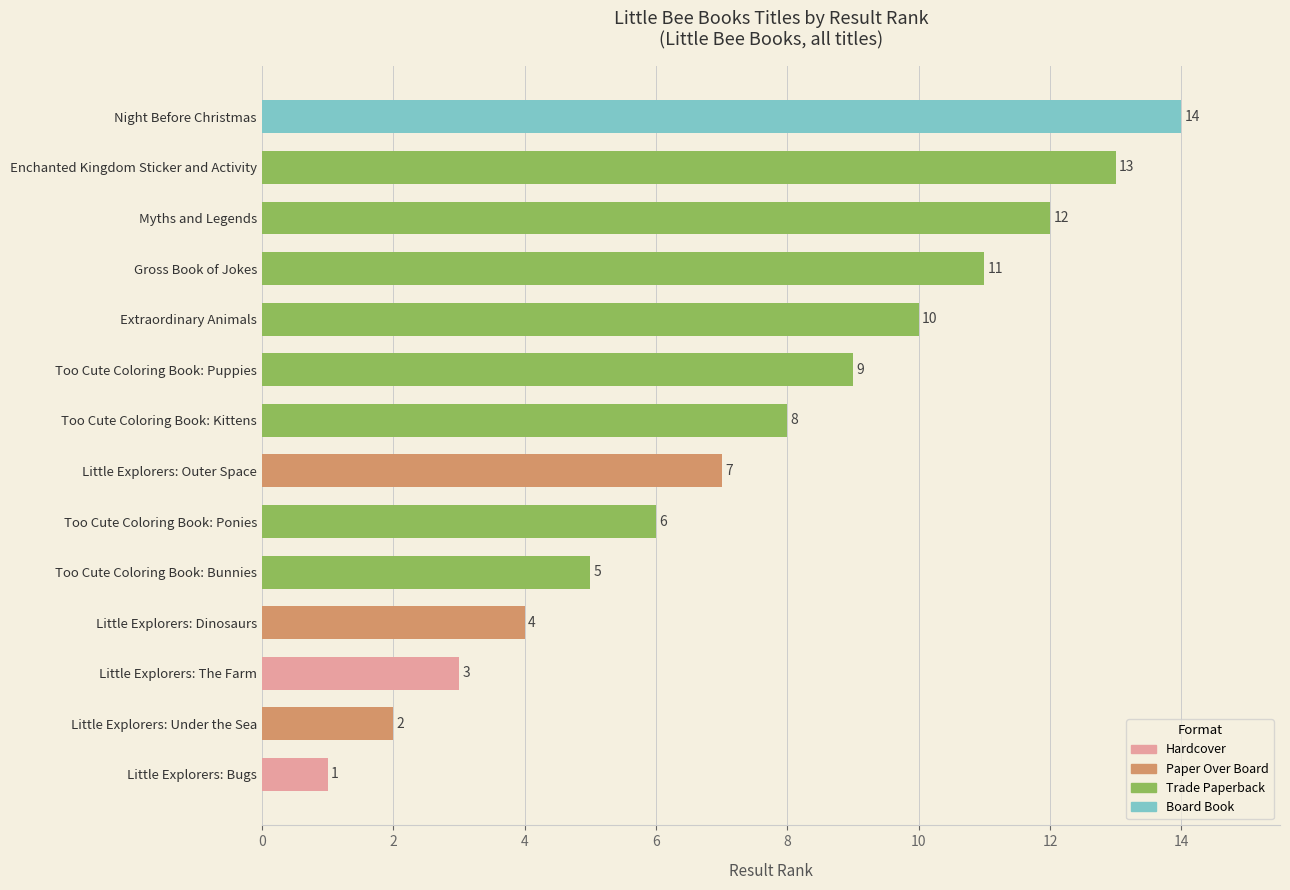

What is the ratio of the value at Myths and Legends to the value at Gross Book of Jokes?

1.1